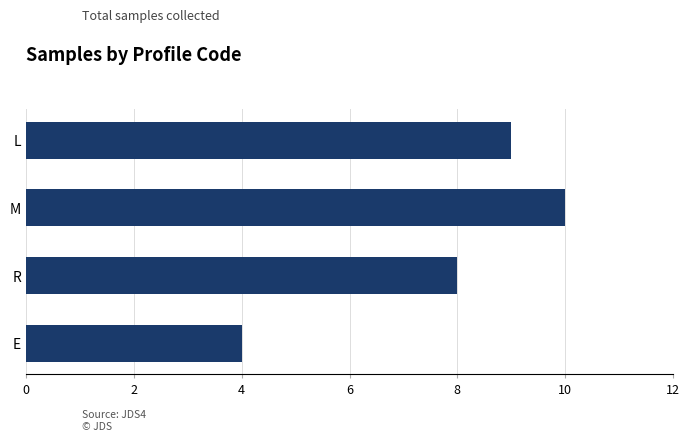

Read the value at R.

8